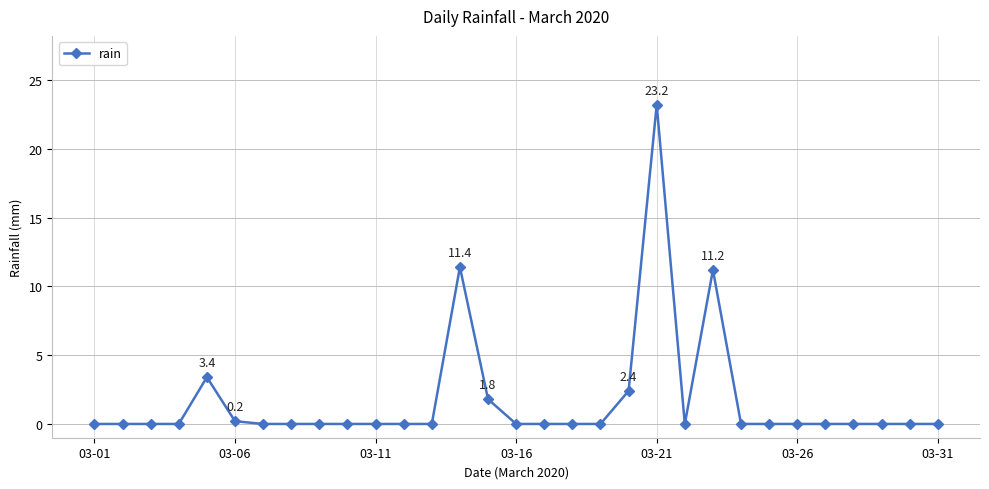

True or false: there are more than 2 points higher than both neighbors.

True